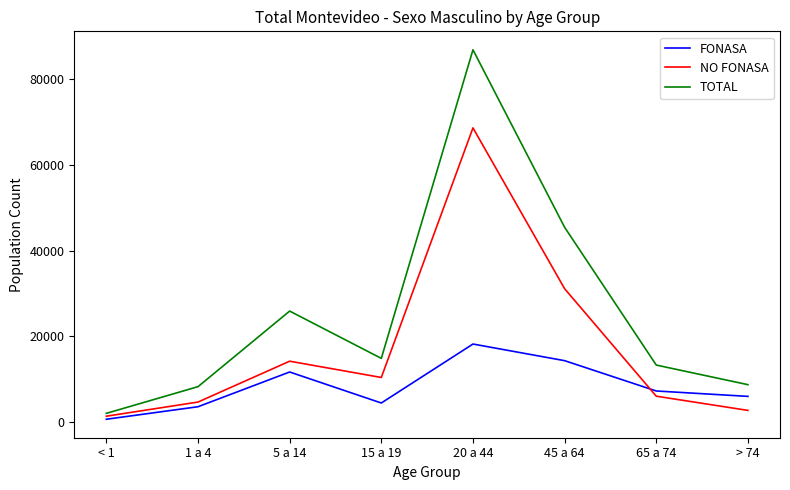

The value of NO FONASA at 20 a 44 is 26752. True or false?

False